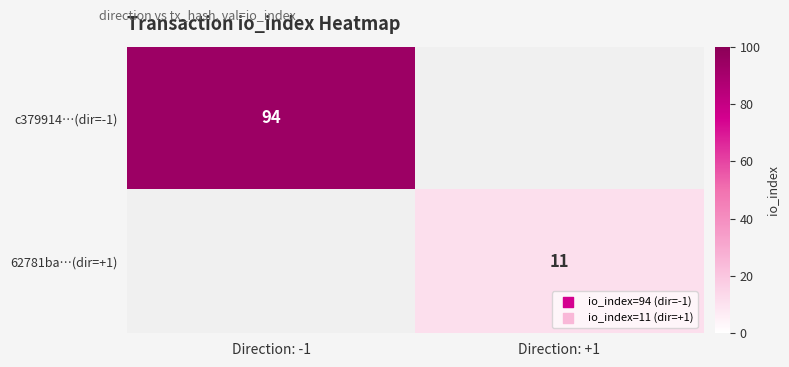

The c379914…(dir=-1) series shows 94 at Direction: -1. True or false?

True